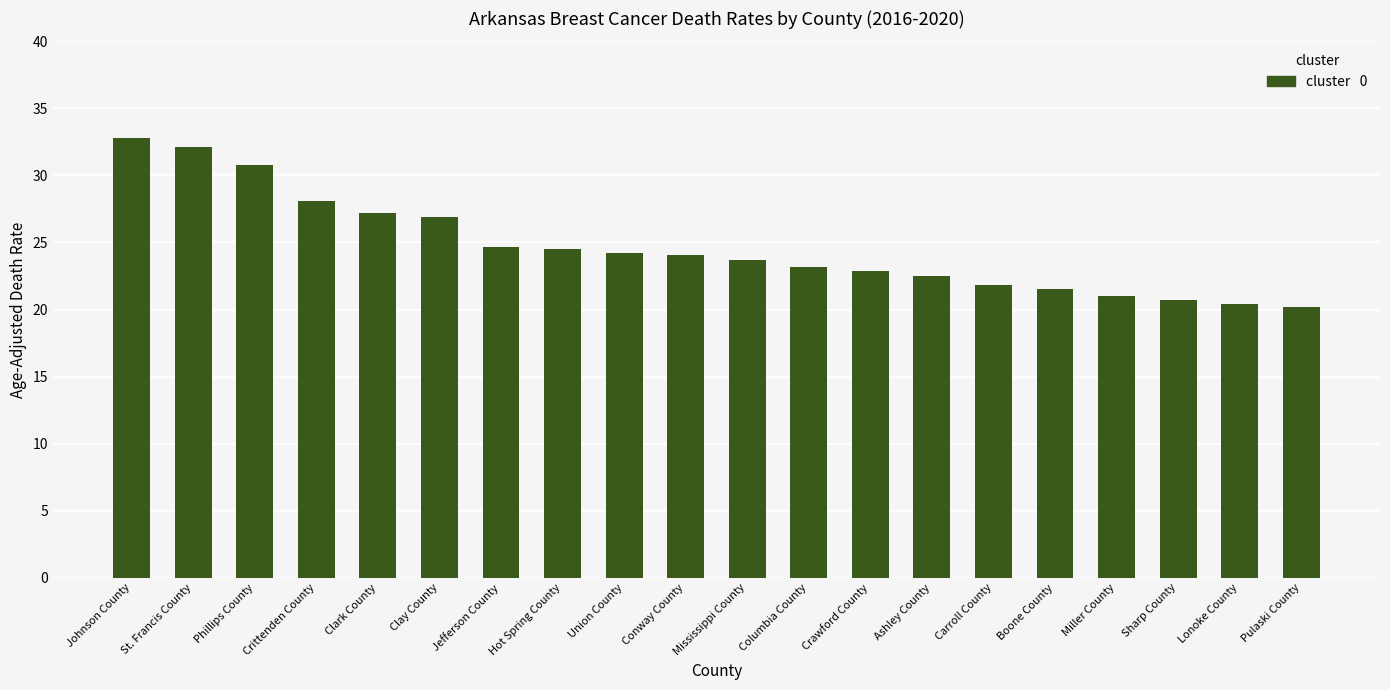

What is the sum of all values?

493.3